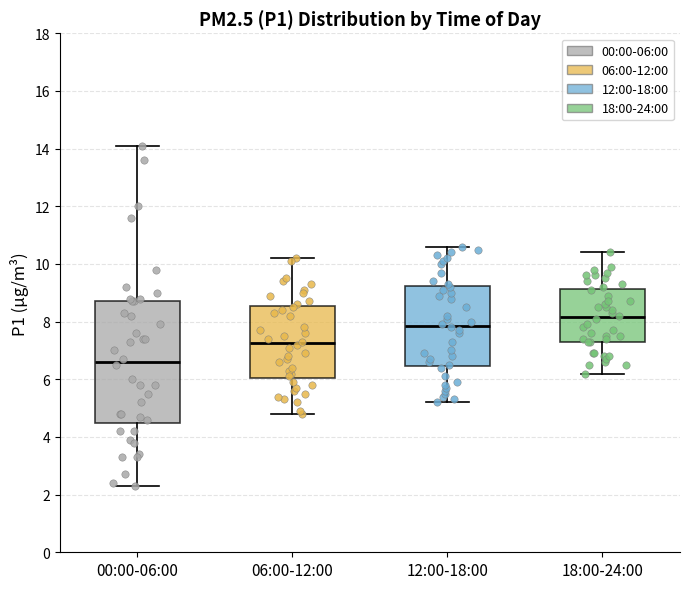

Reading left to right, read every box against the y-axis: the position of its median line, the range the box covers, and the ends of its whiskers. The values are not printed on the chart, so give them approximately, as read against the axis.

00:00-06:00: median 6.6, box 4.6 to 8.8, whiskers 2.4 to 14.2
06:00-12:00: median 7.2, box 6.0 to 8.6, whiskers 4.8 to 10.2
12:00-18:00: median 7.8, box 6.4 to 9.2, whiskers 5.2 to 10.6
18:00-24:00: median 8.2, box 7.4 to 9.2, whiskers 6.2 to 10.4